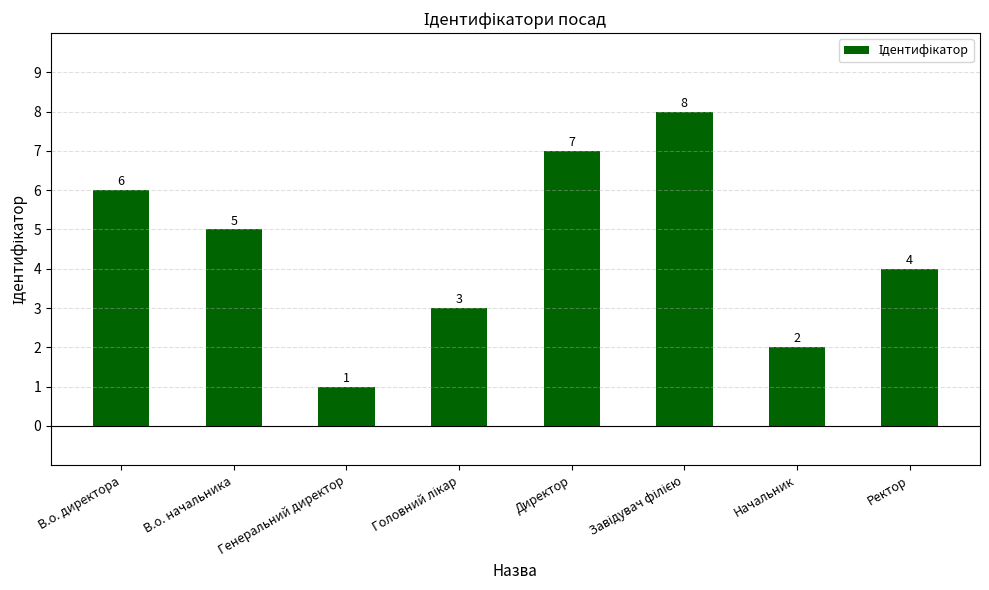

What is the label of the 2nd bar from the left?

В.о. начальника